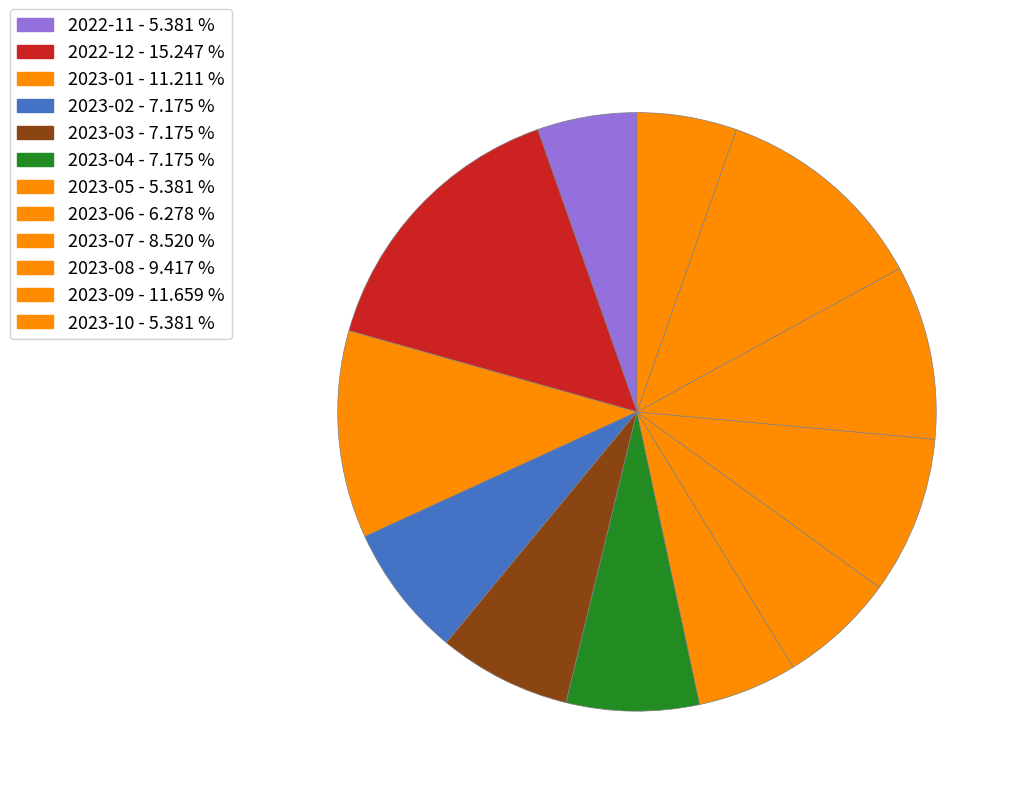

Count the number of slices in the pie.

12